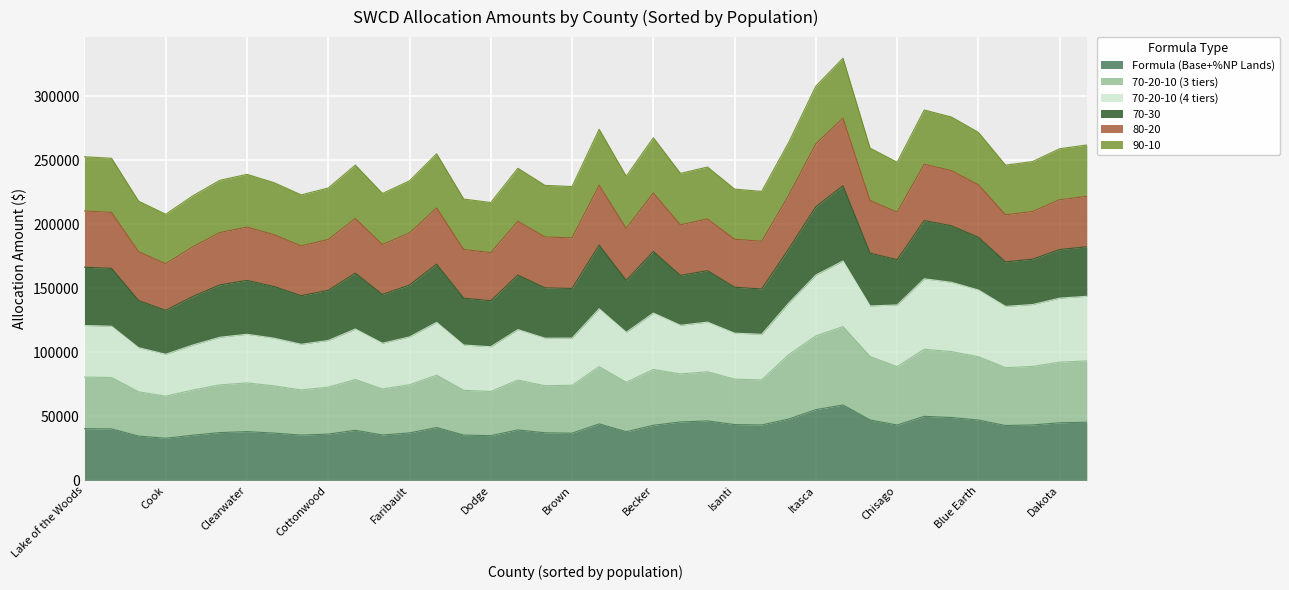

What is the highest value of the Formula (Base+%NP Lands) series?

58860.6